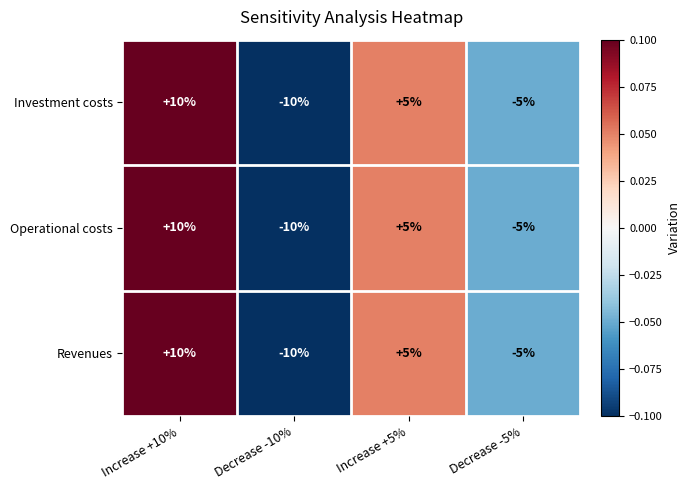

How many data points in Revenues are less than 5?

2